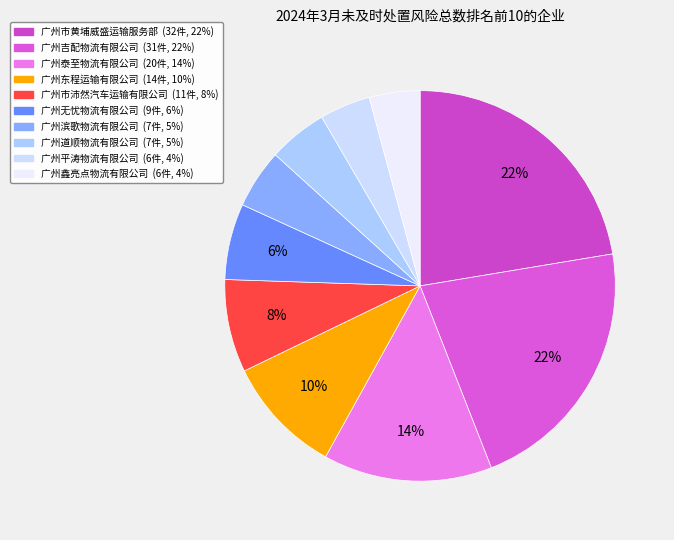

To the nearest percent, what is the difference between the 广州无忧物流有限公司 and 广州吉配物流有限公司 slice percentages?

15%